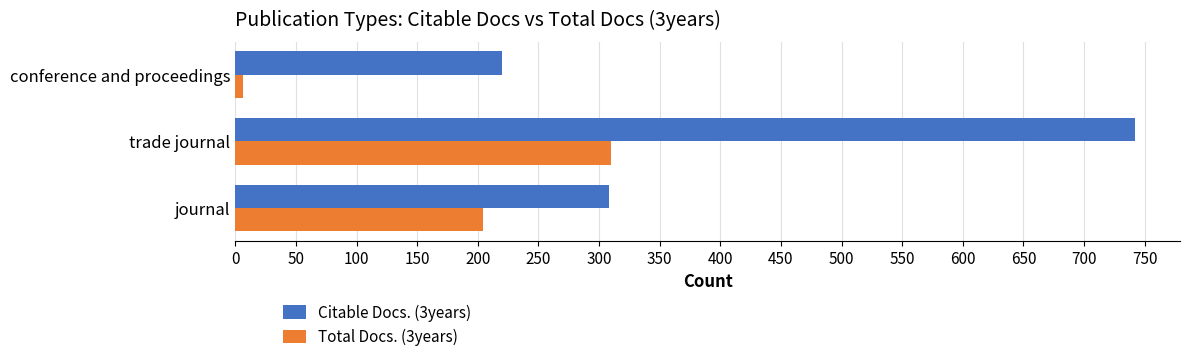

List the labels in order of Total Docs. (3years) value, largest first.

trade journal, journal, conference and proceedings